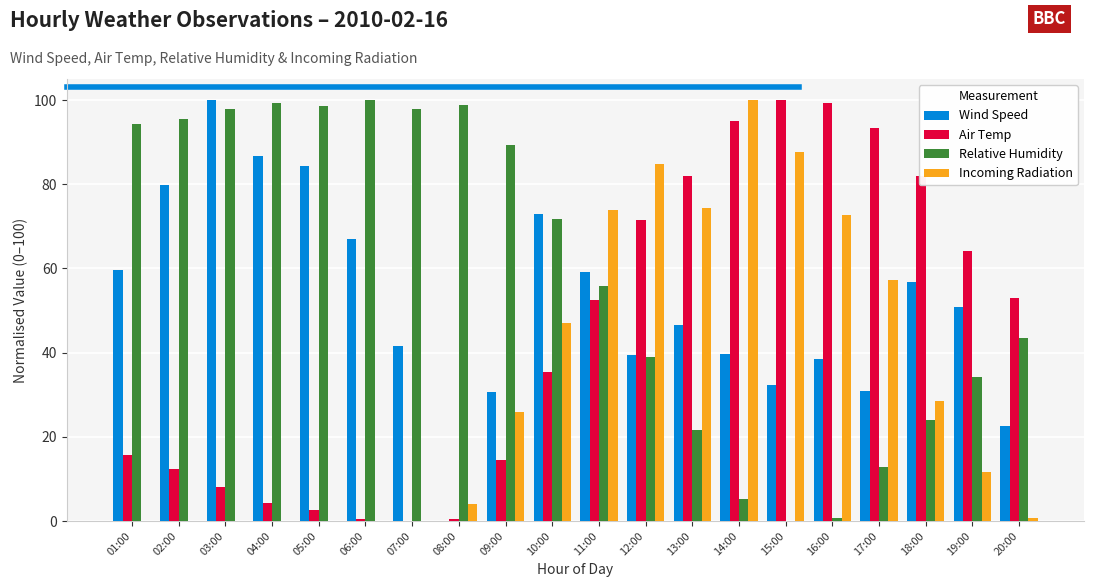

The Relative Humidity series shows 0.7 at 16:00. True or false?

True